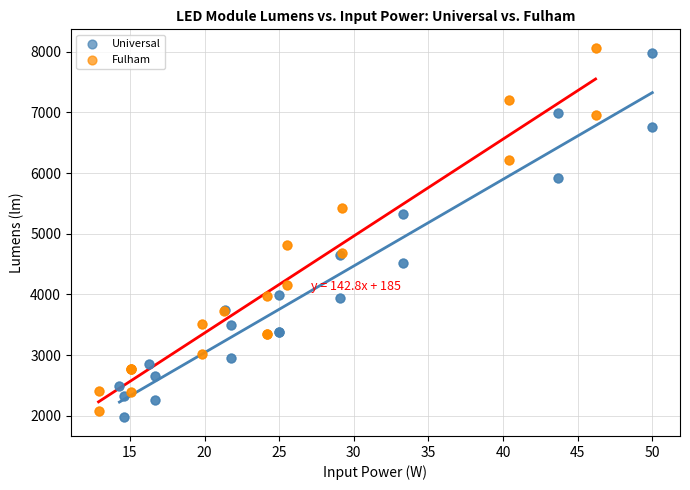

Which series has the widest spread of Y values?

Universal